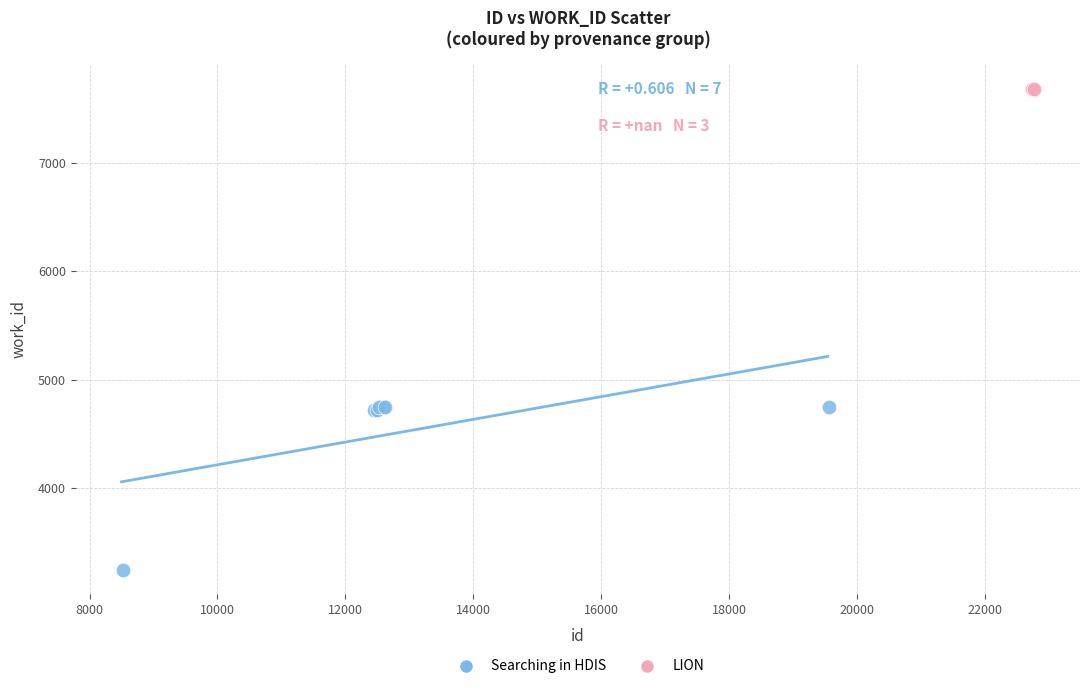

Which series reaches the minimum Y coordinate?

Searching in HDIS